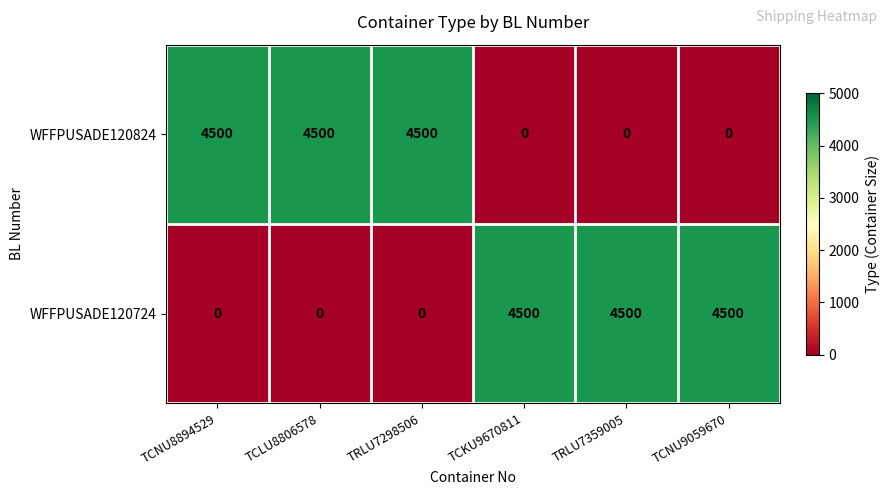

Is the value of WFFPUSADE120824 at TCLU8806578 greater than the value of WFFPUSADE120724 at TCLU8806578?

Yes